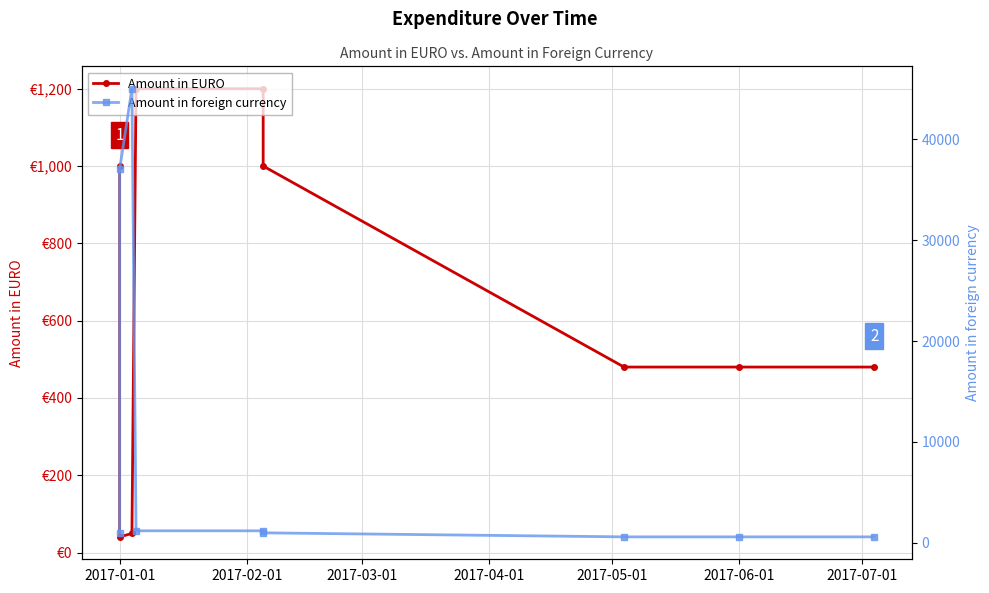

What is the highest value of the Amount in EURO series?

1200.0